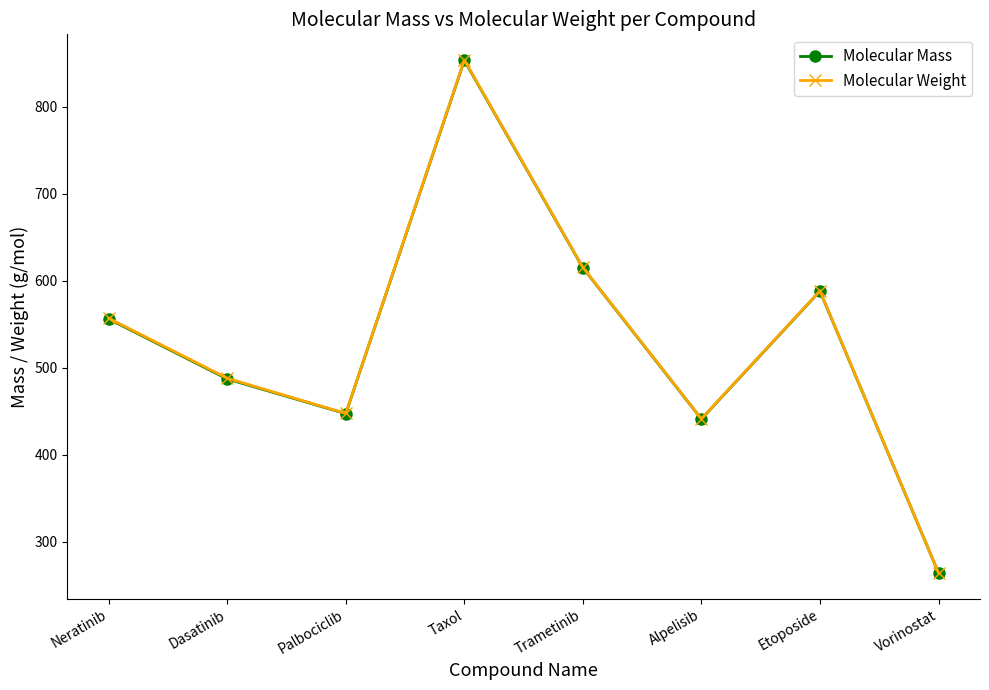

Where is Molecular Weight nearest to the value 559?

Neratinib